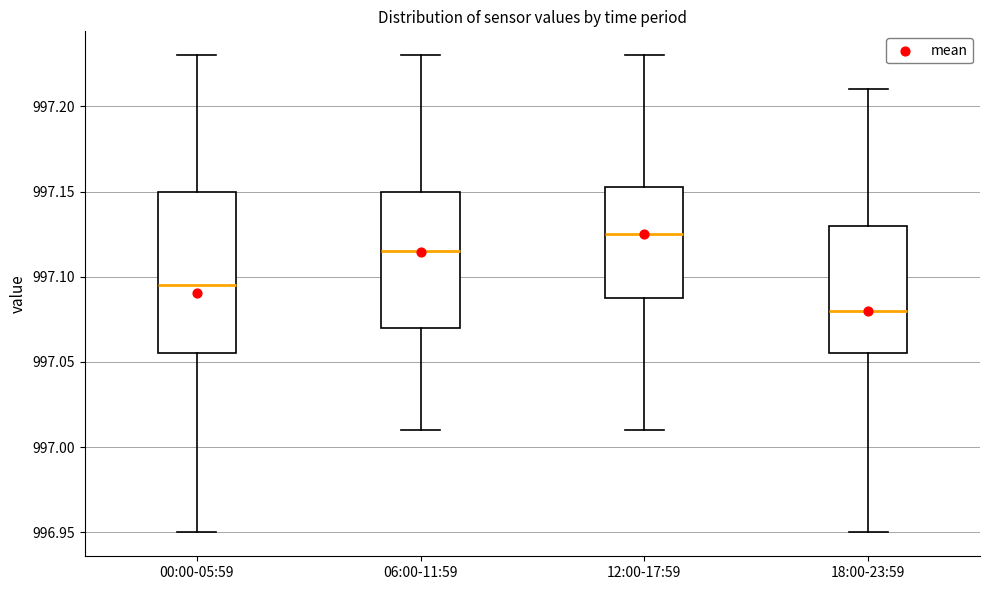

Comparing the boxes themselves (not the whiskers), which one is the tallest?

00:00-05:59